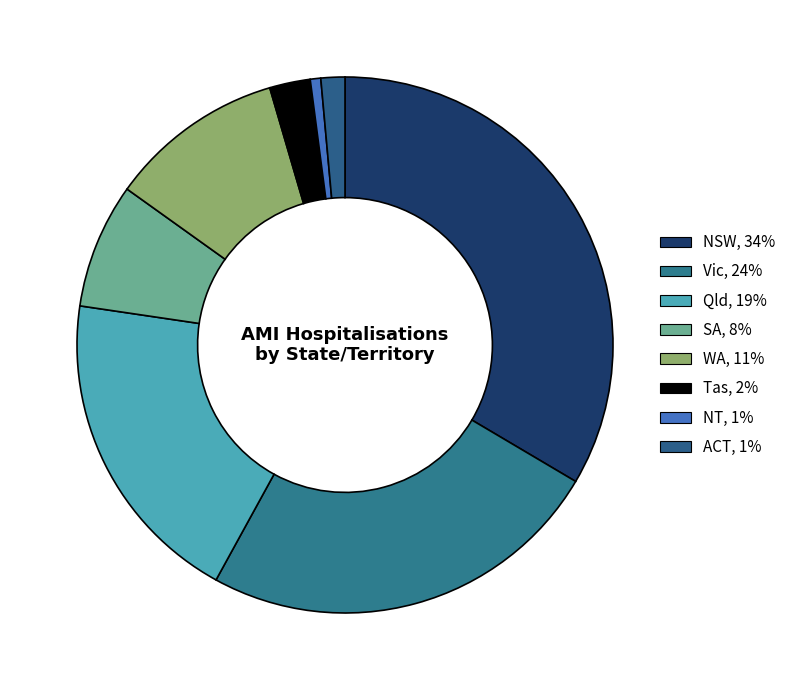

To the nearest percent, what is the average slice percentage?

12%